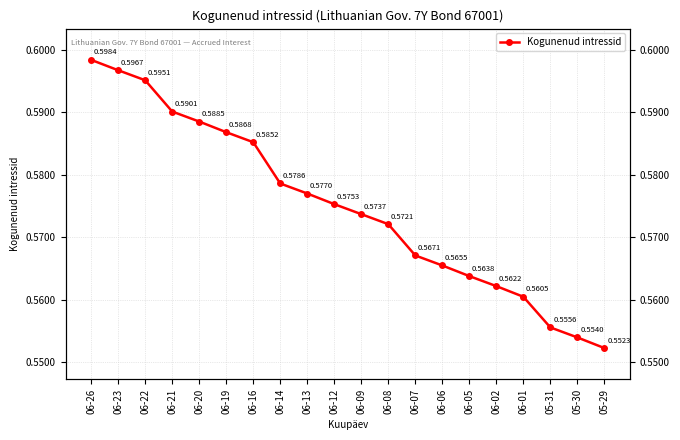

Reading left to right, what are all the values shown in this chart?

0.6	0.6	0.6	0.6	0.6	0.6	0.6	0.6	0.6	0.6	0.6	0.6	0.6	0.6	0.6	0.6	0.6	0.6	0.6	0.6